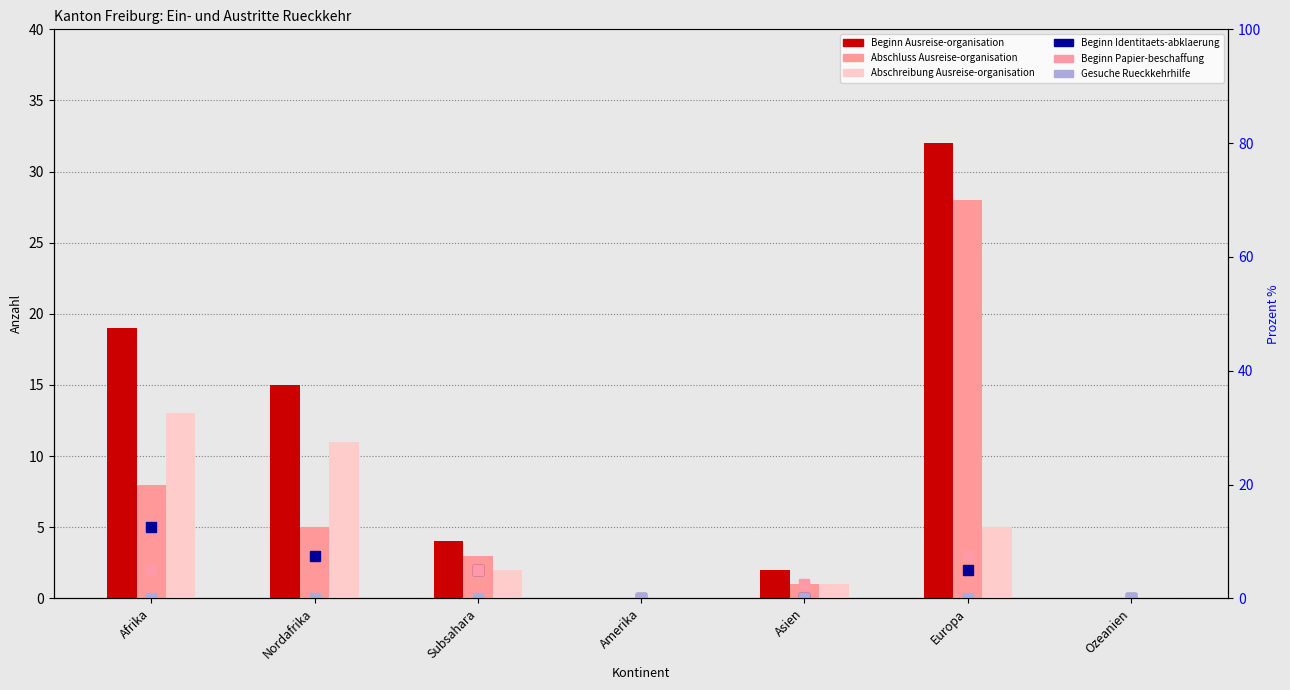

What is the value of the Beginn Ausreise-organisation bar at the 6th from the left?

32